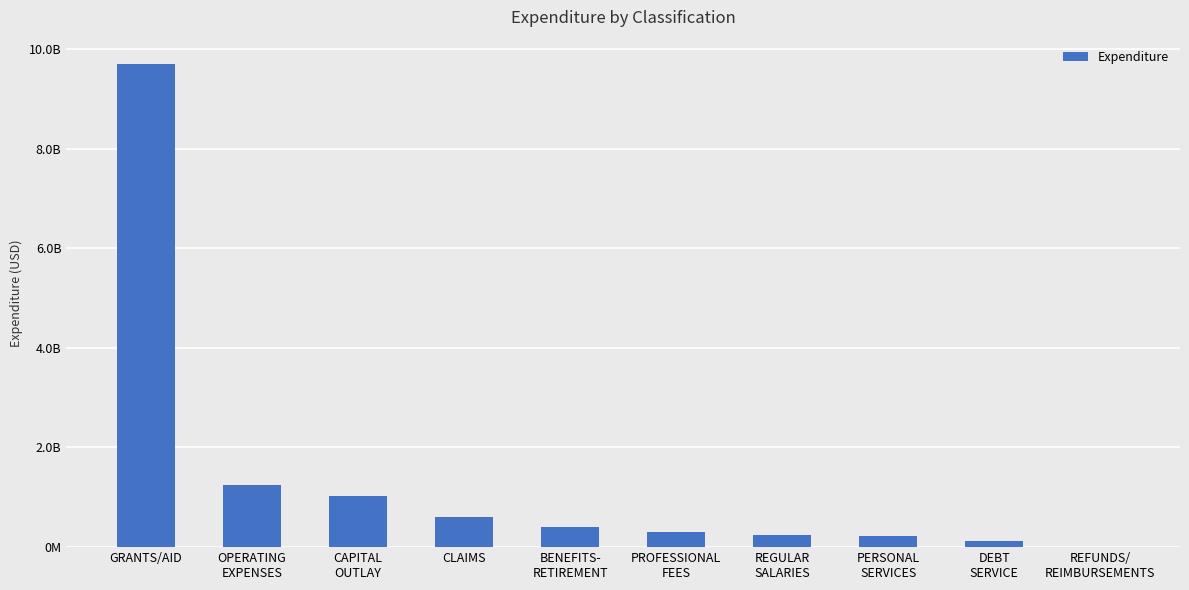

Which category has the lowest value across all series?

REFUNDS/
REIMBURSEMENTS